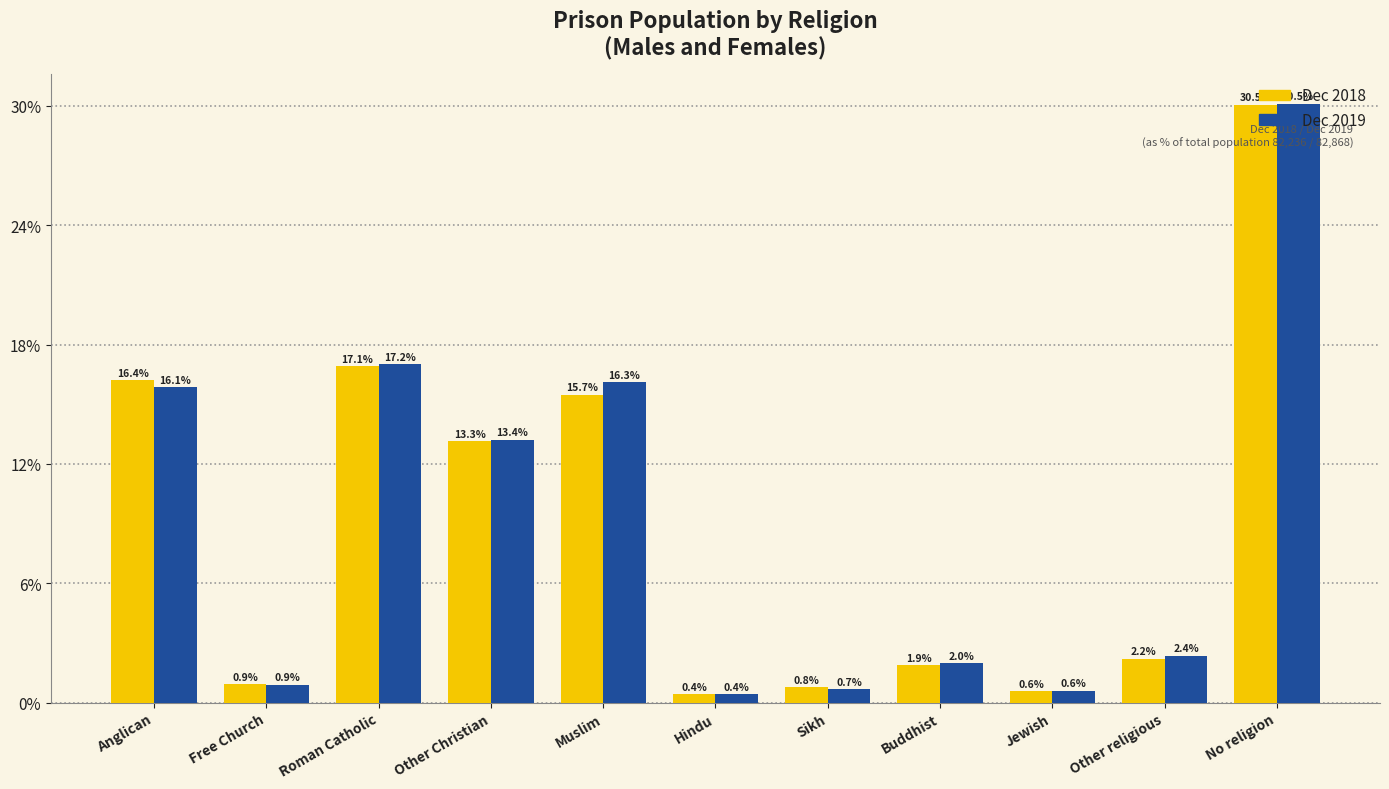

What are all the series names shown in the legend?

Dec 2018, Dec 2019